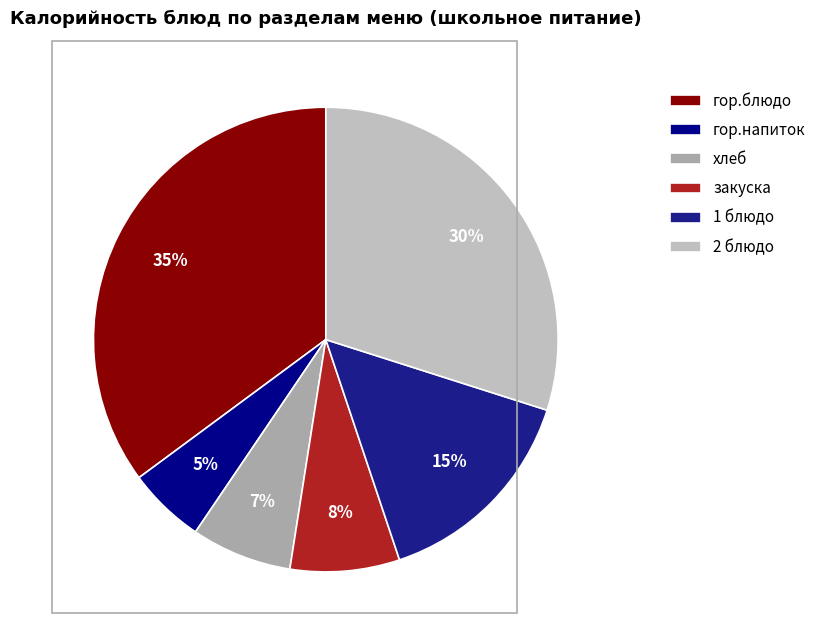

Is it true that гор.блюдо is 49% of the pie?

False